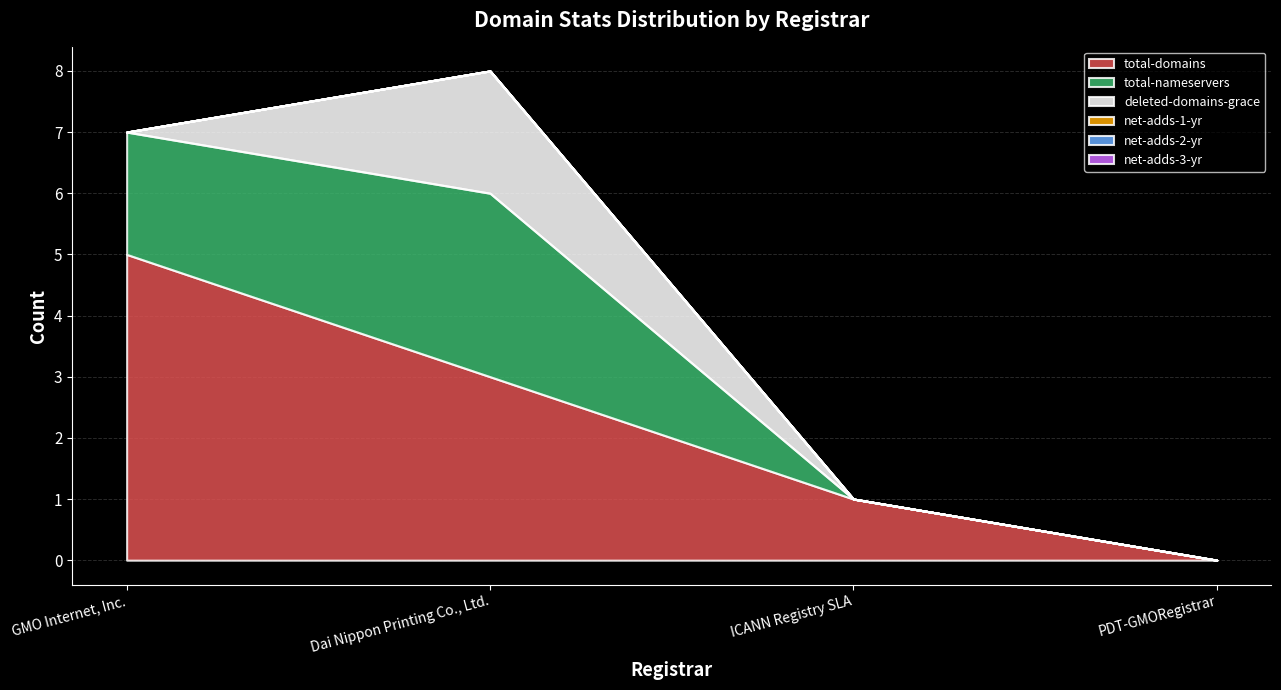

True or false: total-nameservers and net-adds-2-yr cross at least once.

False